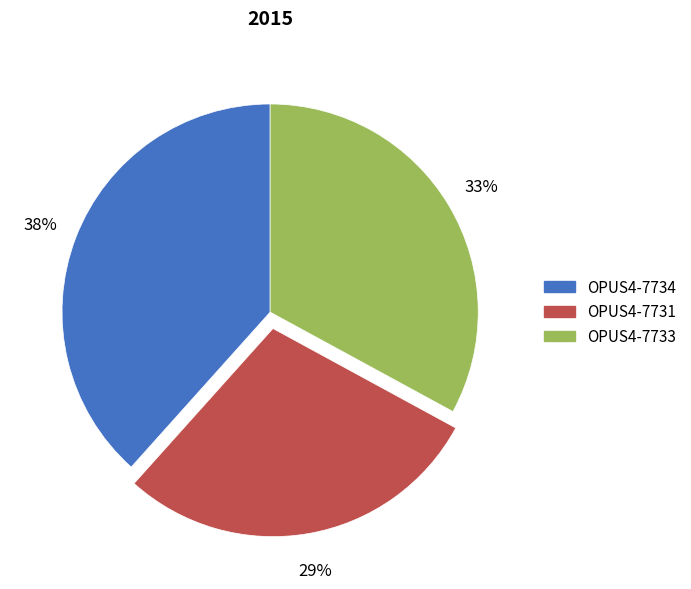

Is there a majority slice in this chart?

No